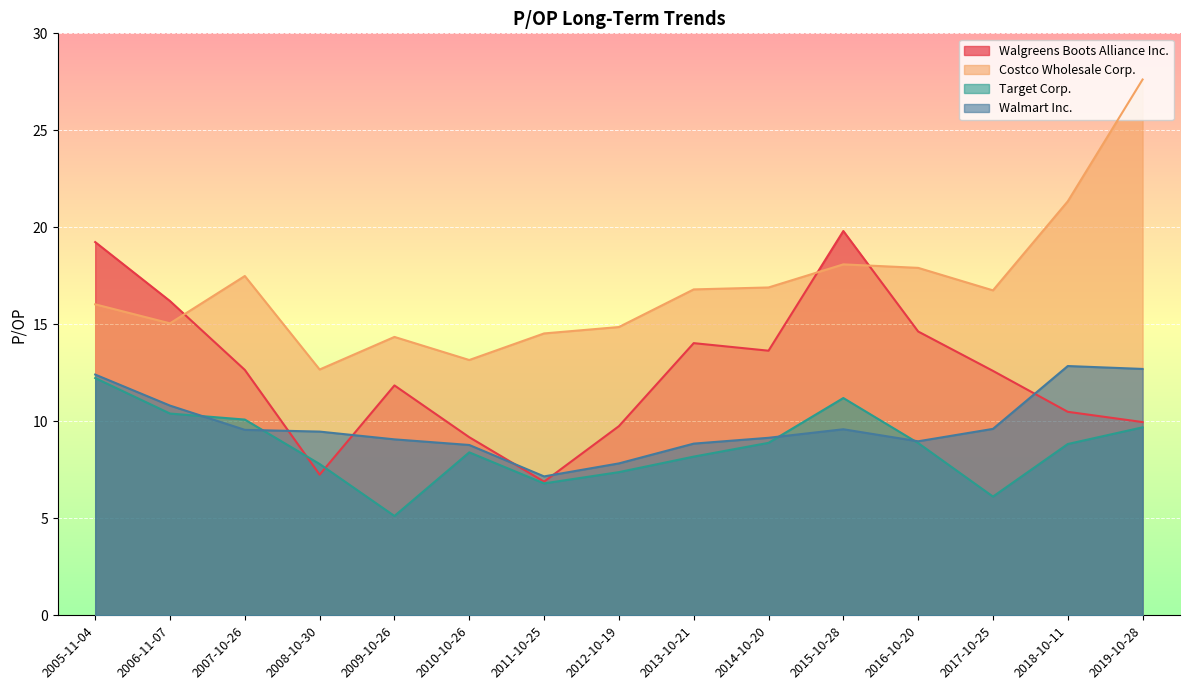

Which series has the largest range (max minus min)?

Costco Wholesale Corp.